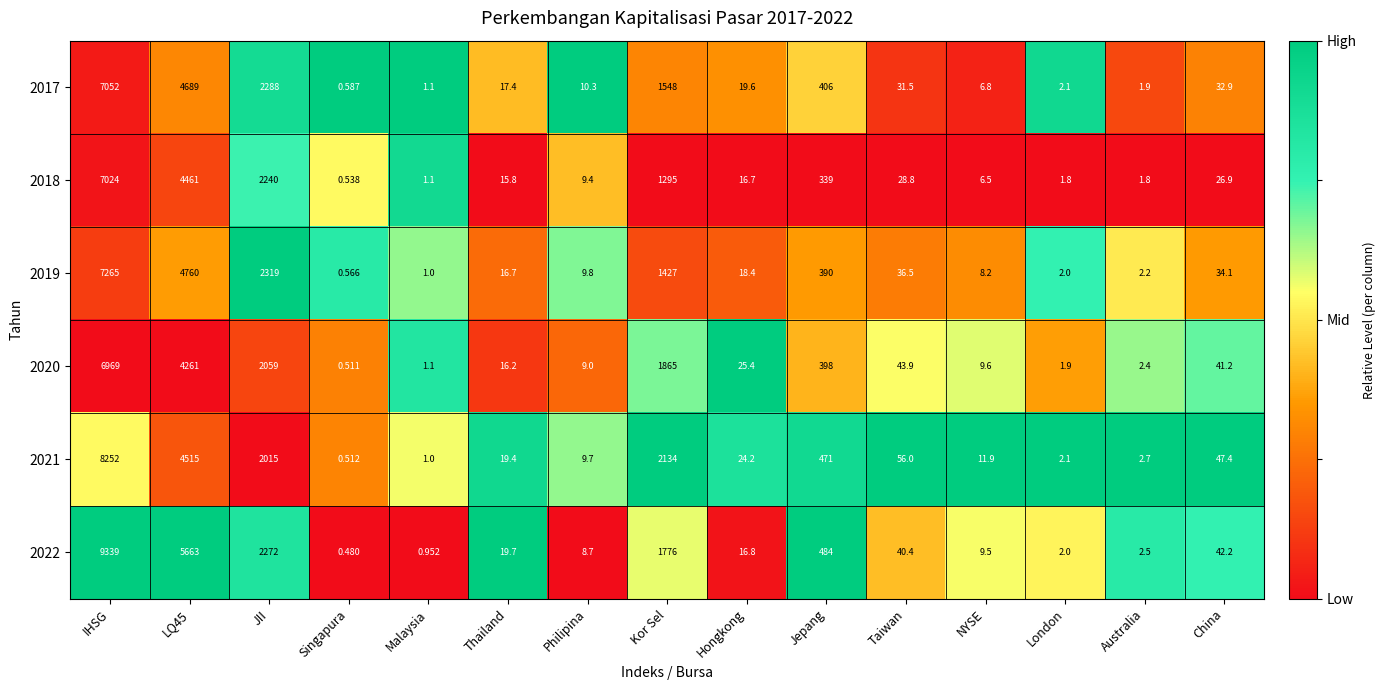

At how many categories does at least one series exceed 0?

15